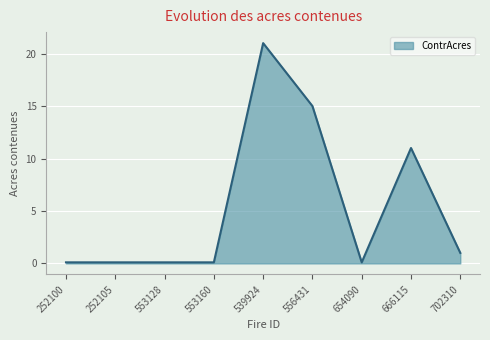

Does the chart display data point markers on the line(s)?

No